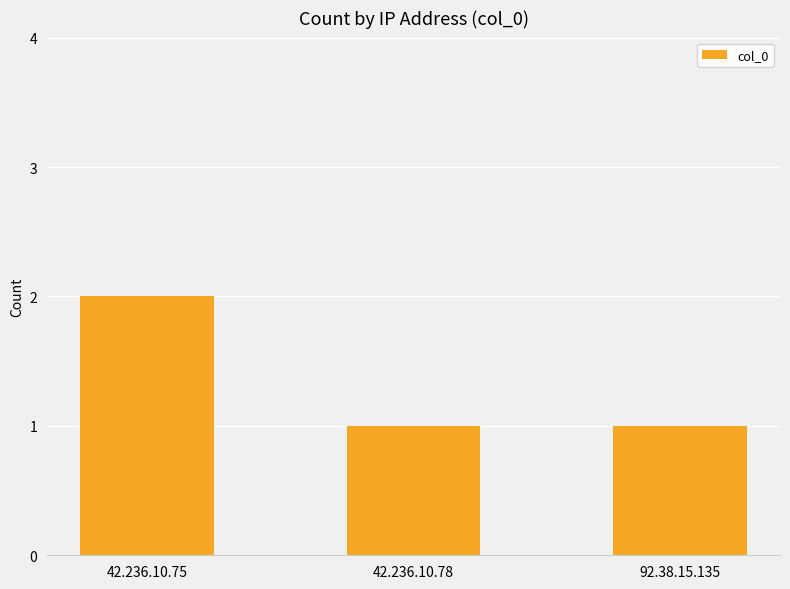

At which category does the chart reach its peak across all series?

42.236.10.75